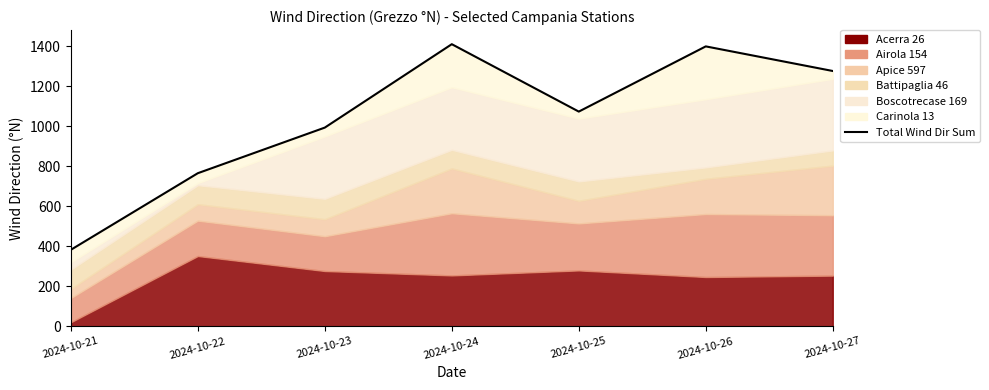

What is the change in value from 2024-10-22 to 2024-10-25?

+308